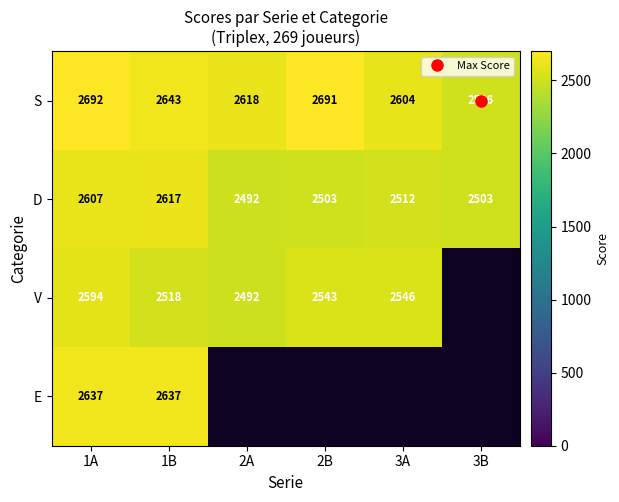

What is the maximum value shown in the chart?

2692.0